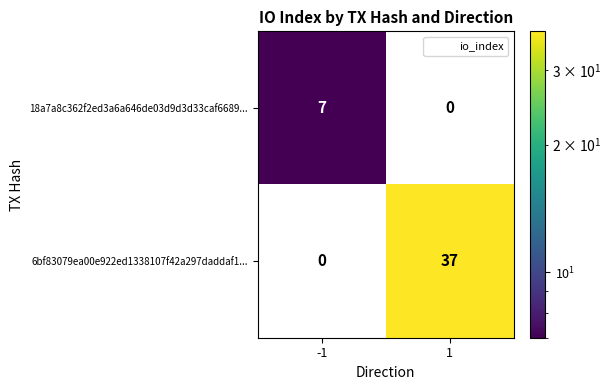

Reading left to right, list all the values displayed in this chart.

18a7a8c362f2ed3a6a646de03d9d3d33caf6689...: 7	0
6bf83079ea00e922ed1338107f42a297daddaf1...: 0	37